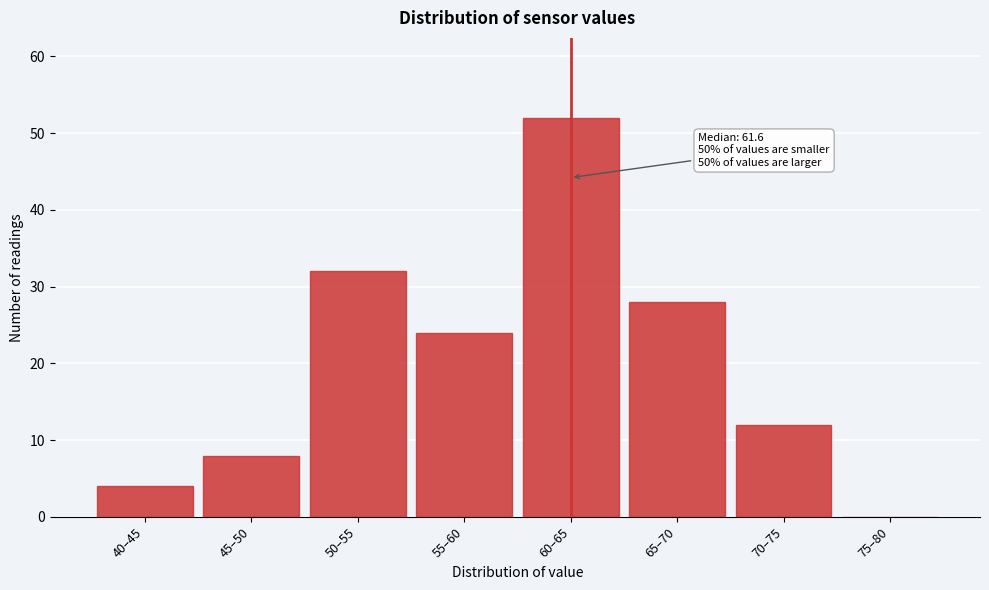

Reading left to right, list all the values displayed in this chart.

40–45=4	45–50=8	50–55=32	55–60=24	60–65=52	65–70=28	70–75=12	75–80=0